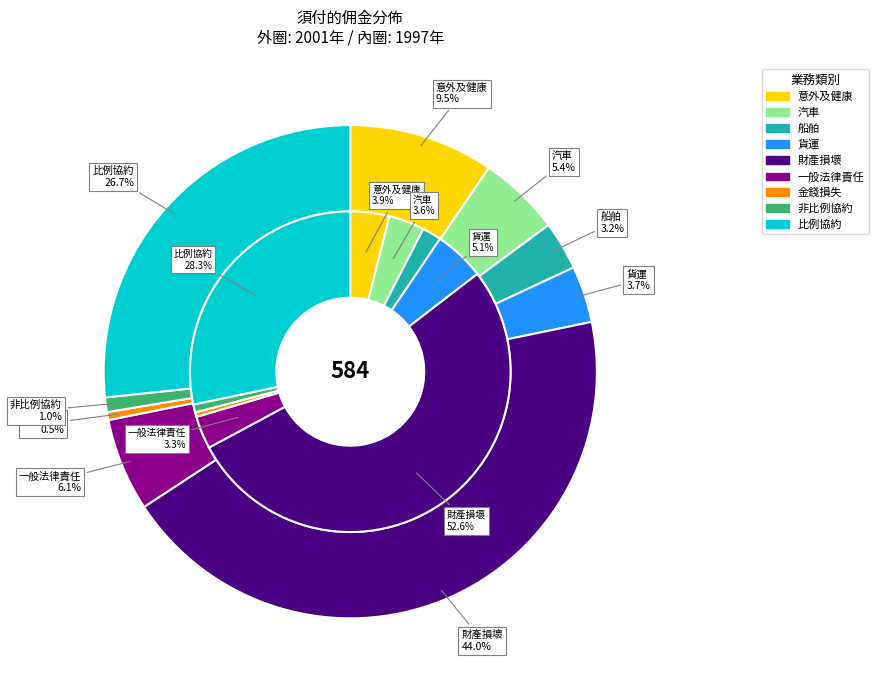

Does 5 represent more than half of the total?

Yes